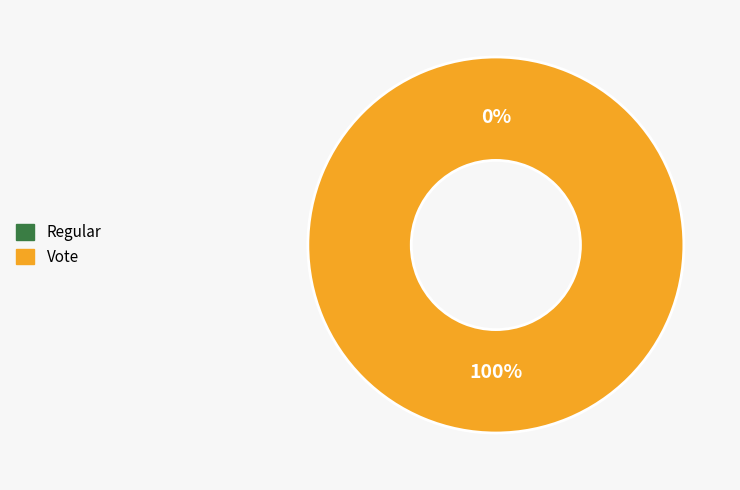

Count the number of slices in the pie.

2